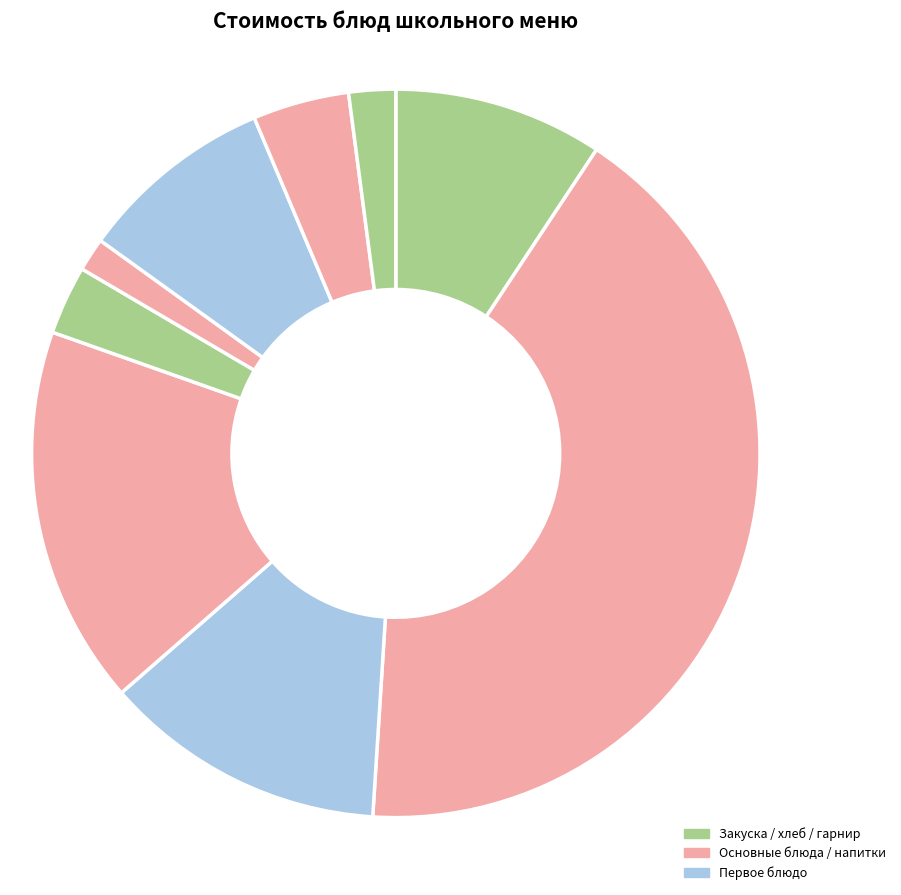

Combined, do Салат из квашеной капусты and Хлеб Пшеничный (обед) account for over 50%?

No